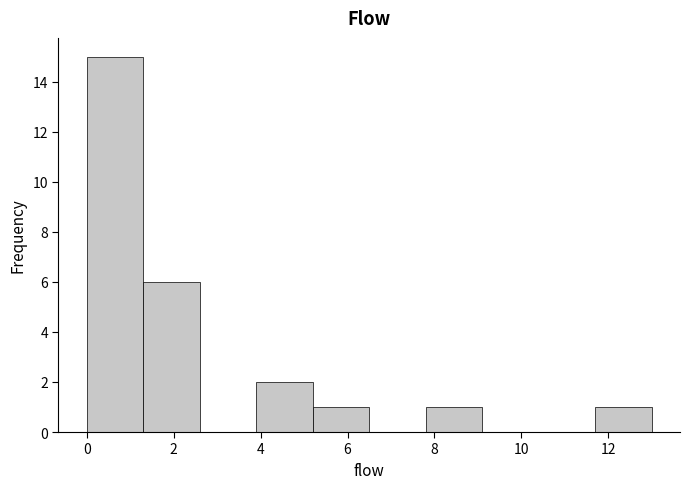

Reading left to right, transcribe this chart: for each bar, give the range it covers on the x-axis and its height. Neither the bar edges nor the heights are printed on the chart, so give them approximately, as read against the axes.

0.0 to 1.3: 15
1.3 to 2.6: 6
2.6 to 3.9: 0
3.9 to 5.2: 2
5.2 to 6.5: 1
6.5 to 7.8: 0
7.8 to 9.1: 1
9.1 to 10.4: 0
10.4 to 11.7: 0
11.7 to 13.0: 1